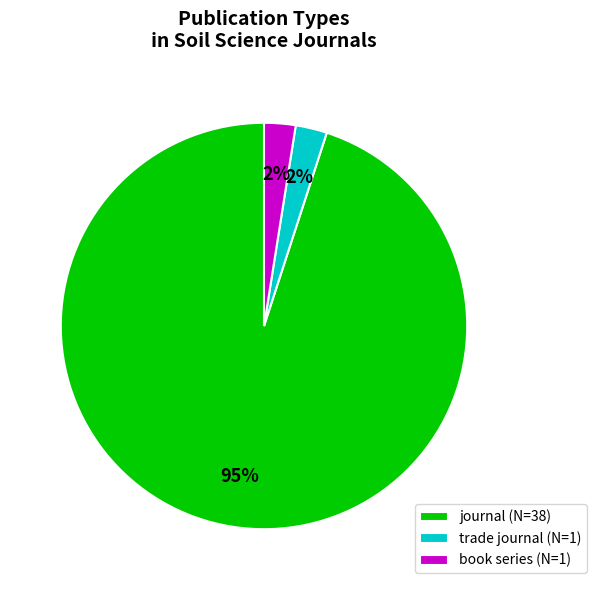

Between journal (N=38) and trade journal (N=1), which is larger?

journal (N=38)